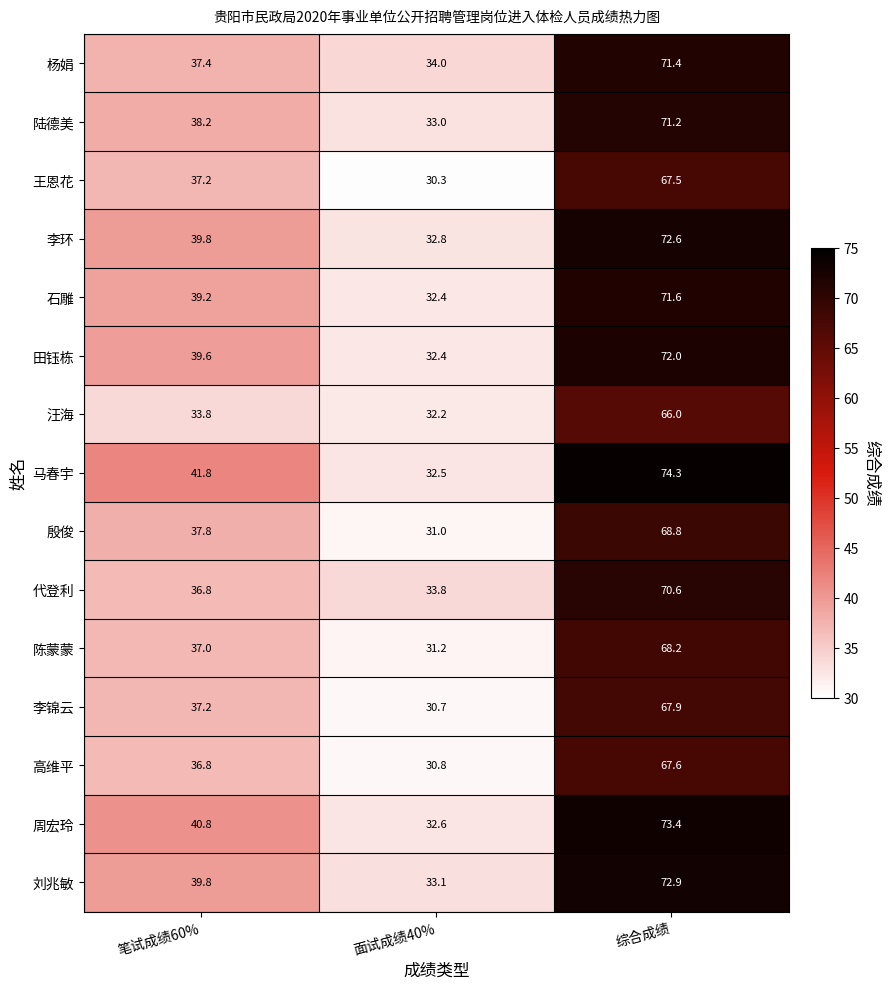

The 王恩花 series shows 30.3 at 面试成绩40%. True or false?

True